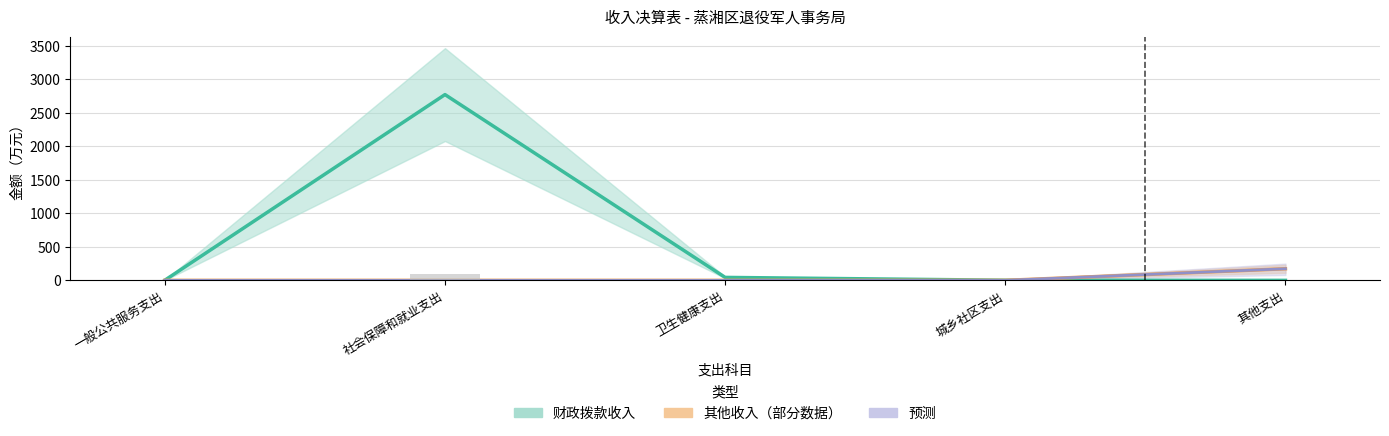

At how many categories does at least one series exceed 2681?

1